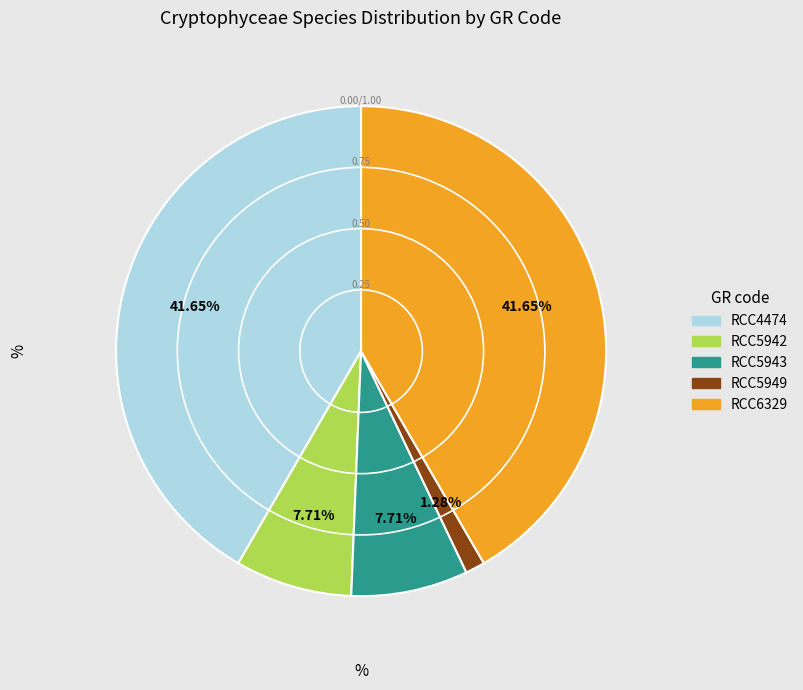

Does RCC4474 account for over 50% of the chart?

No